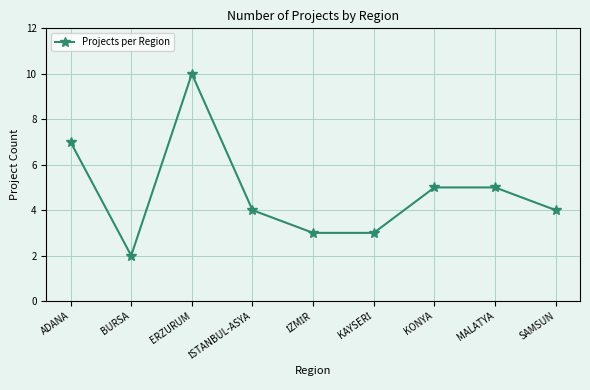

What position from the right is ADANA?

9